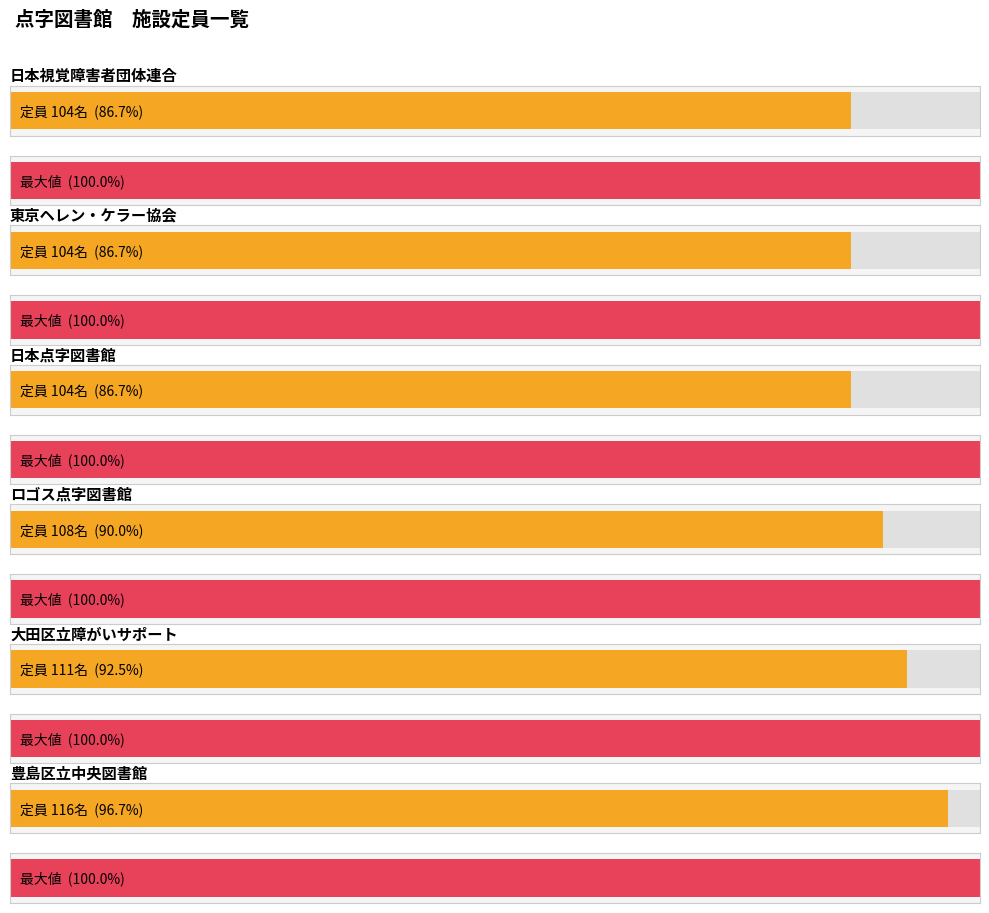

Count the number of categories in the chart.

6